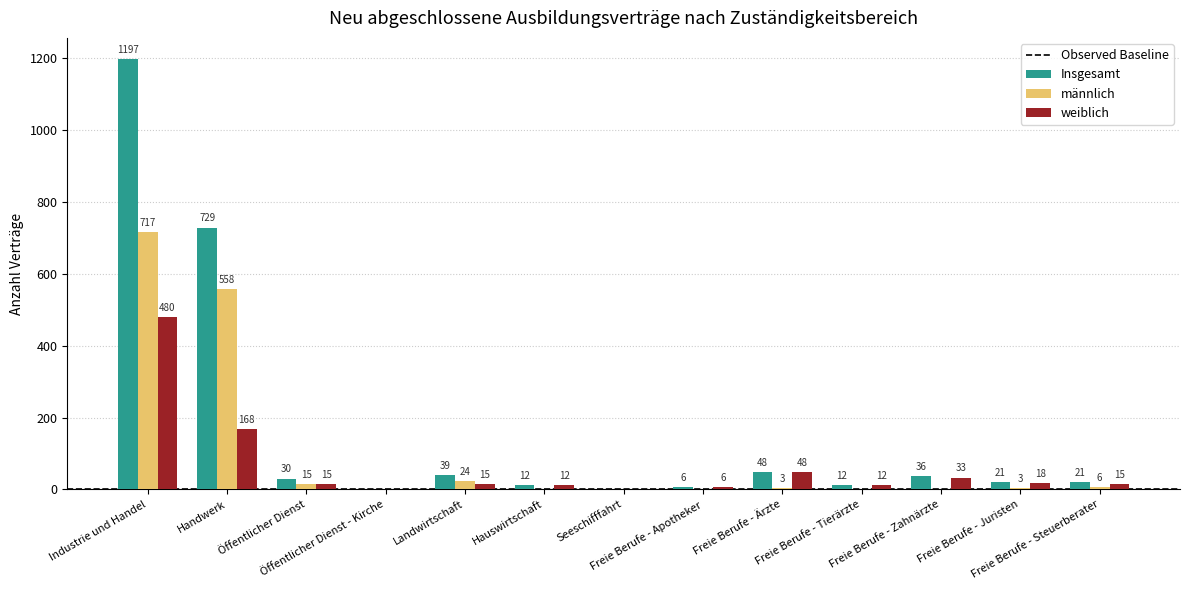

Count the number of data series in this chart.

3